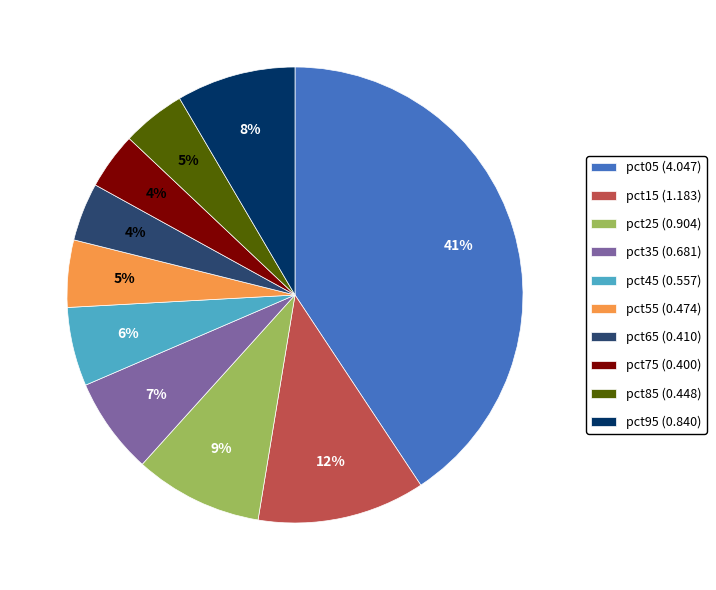

Is the sum of pct55 (0.474) and pct25 (0.904) greater than half?

No